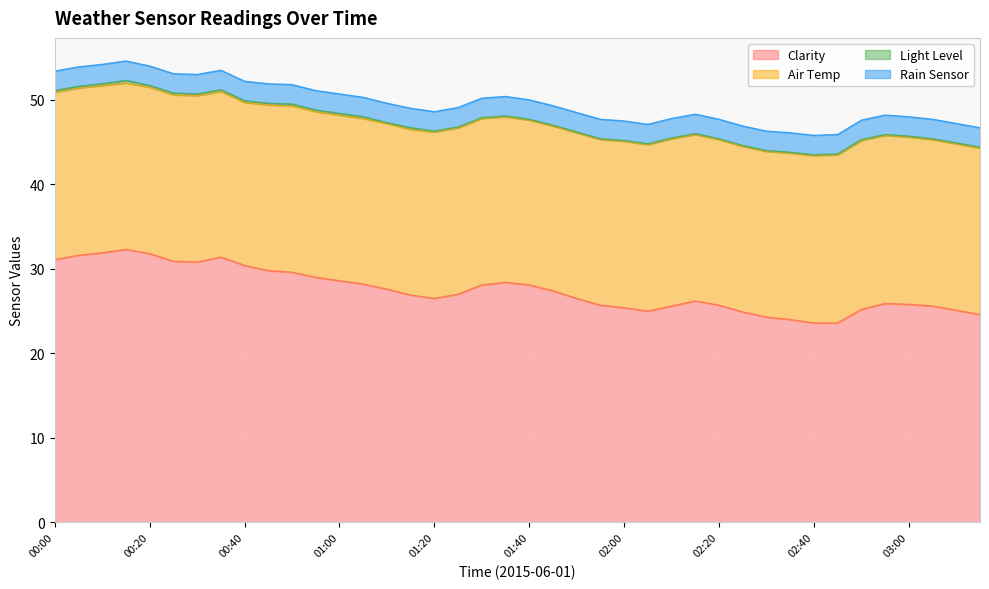

What is the sum of all Clarity values?

1100.1